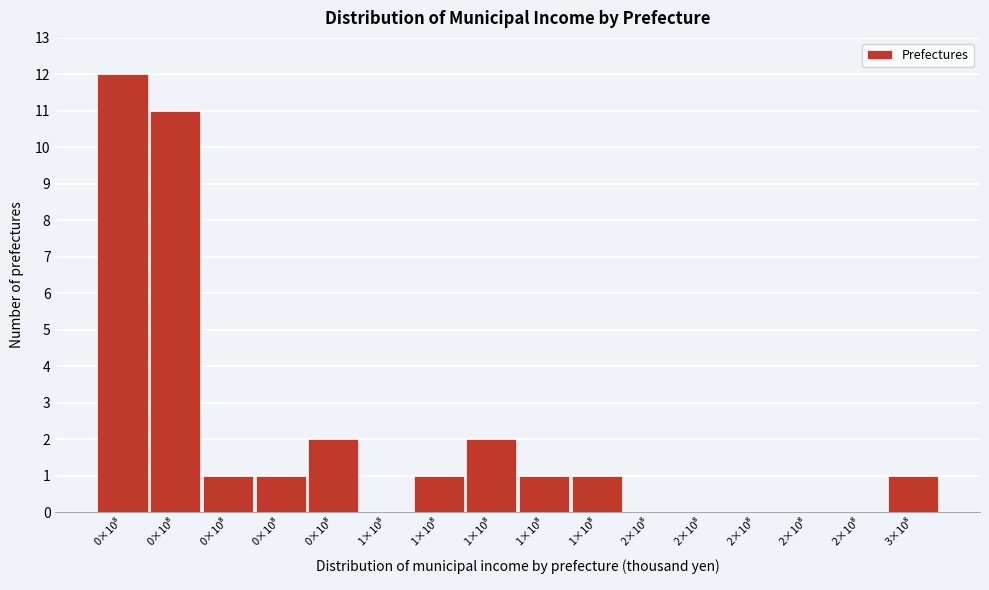

Are the bars horizontal?

No